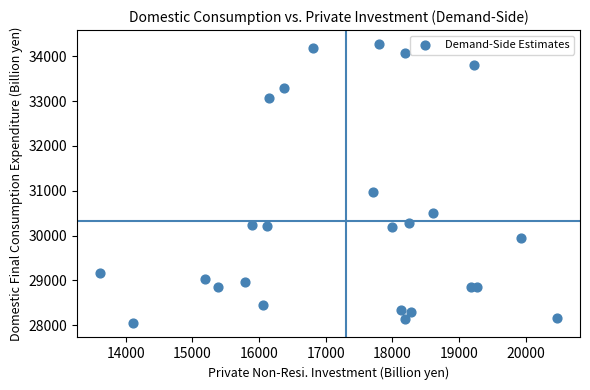

What Y value in the scatter plot is closest to 31155?

30967.2